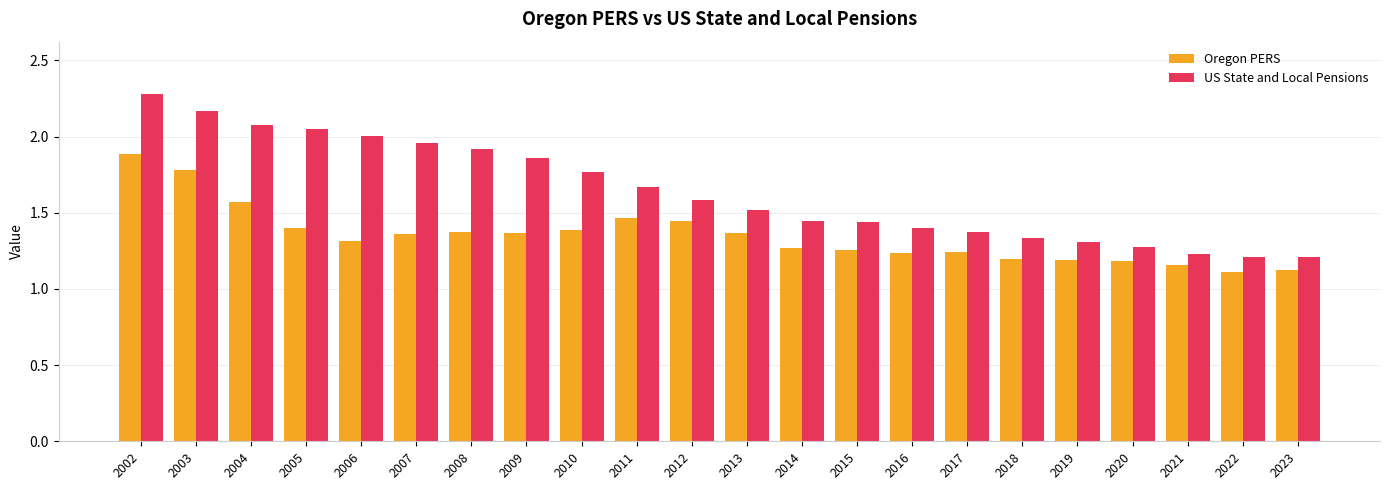

The value of Oregon PERS at 2020 is 0.3. True or false?

False